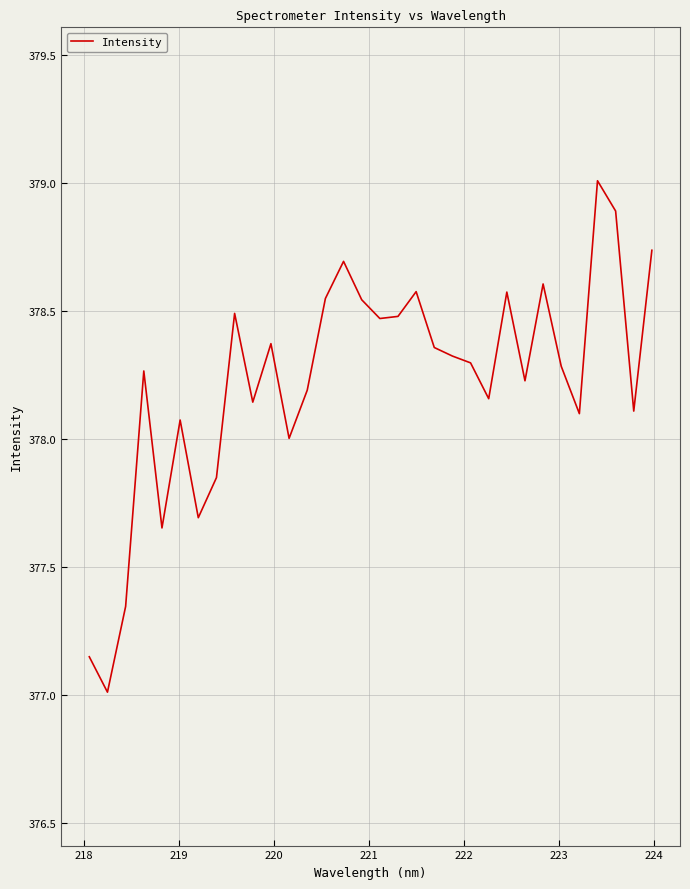

True or false: the data has more than 1 interior local peaks.

True